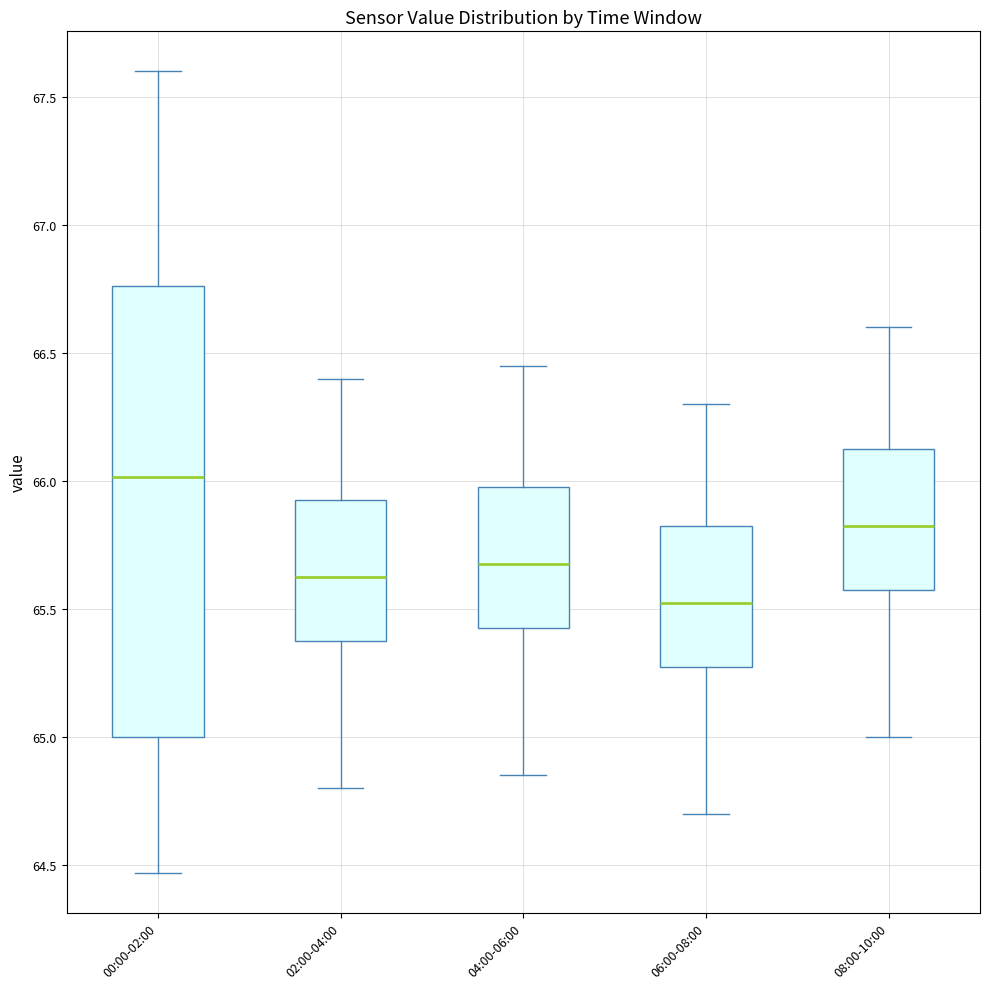

Where does the upper whisker of the box for 06:00-08:00 end on the y-axis? The values are not printed on the chart, so give them approximately, as read against the axis.

66.30